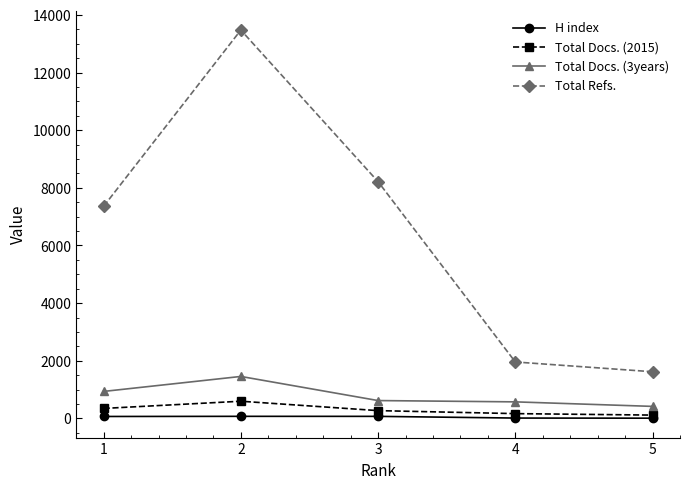

True or false: Total Refs. has a value of 1689 at 1.

False